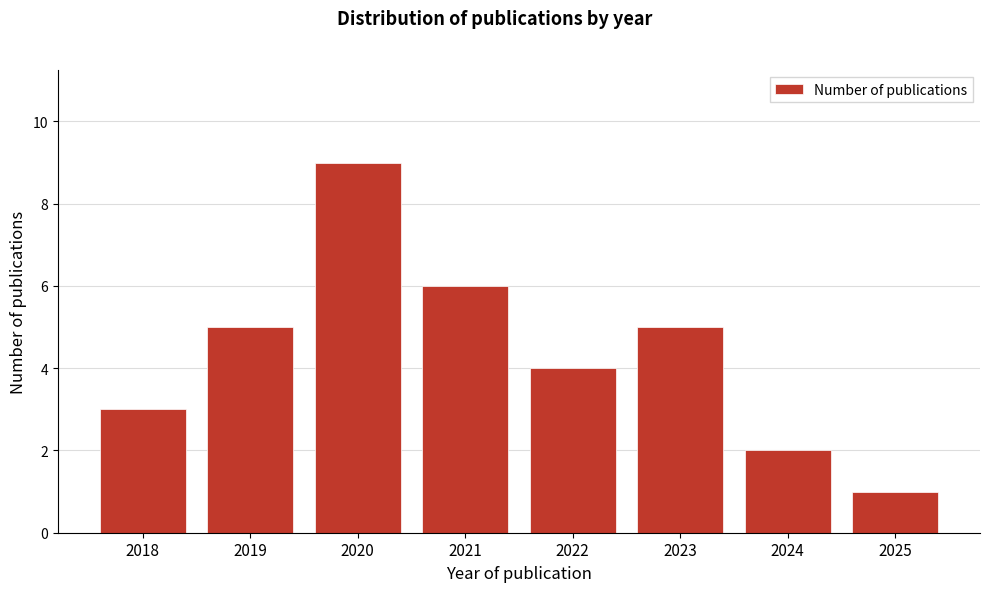

Reading right to left, list all the values displayed in this chart.

2025=1	2024=2	2023=5	2022=4	2021=6	2020=9	2019=5	2018=3